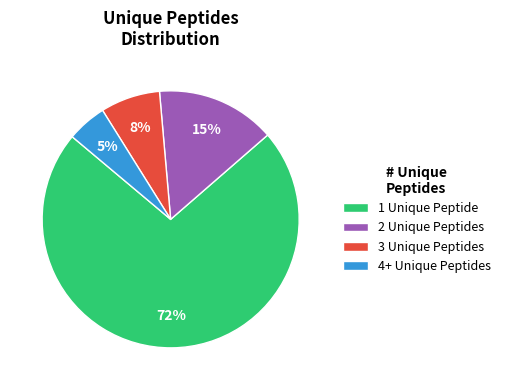

How many segments does this pie chart have?

4